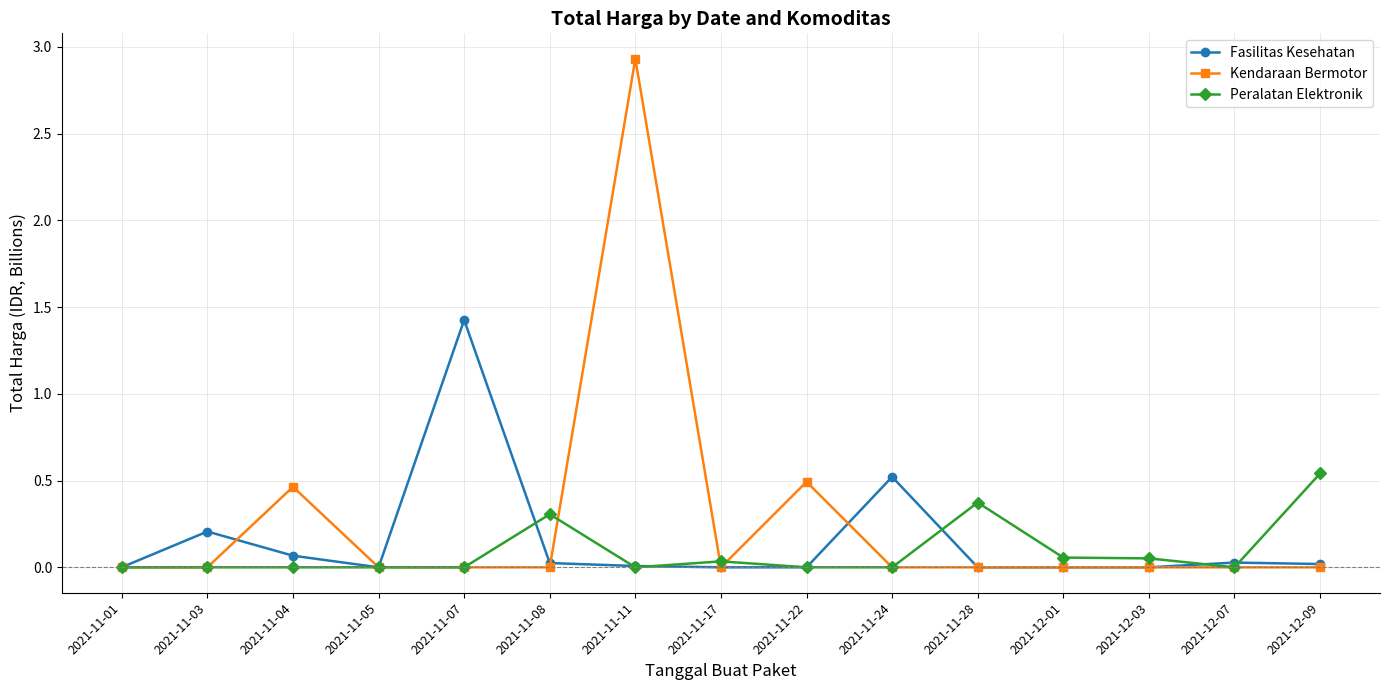

Which label corresponds to the largest value in the chart?

2021-11-11